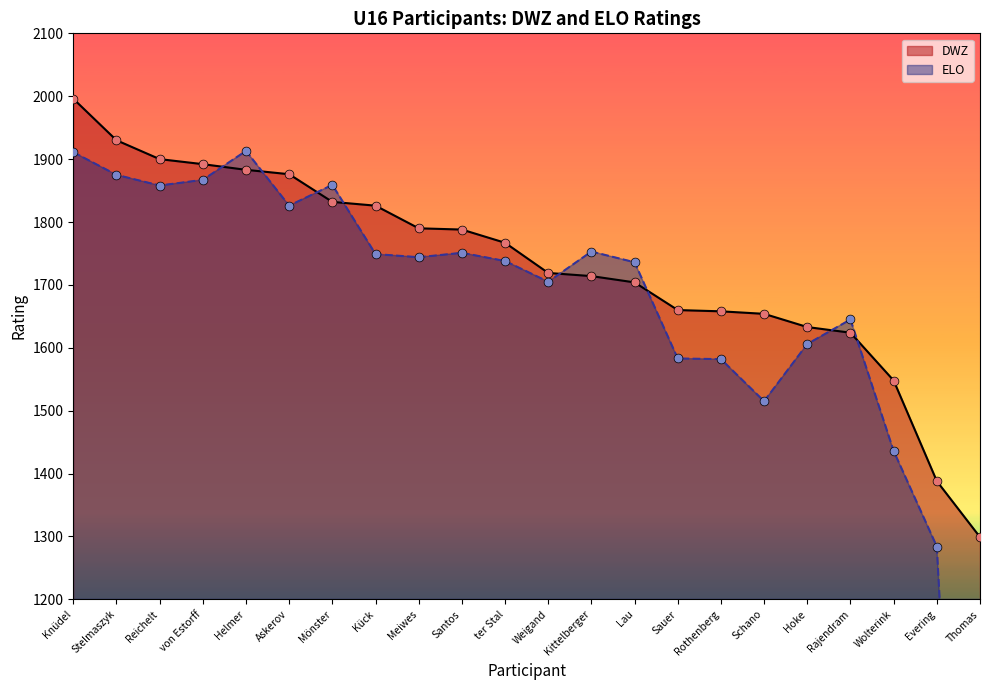

At how many categories does at least one series exceed 1087?

22